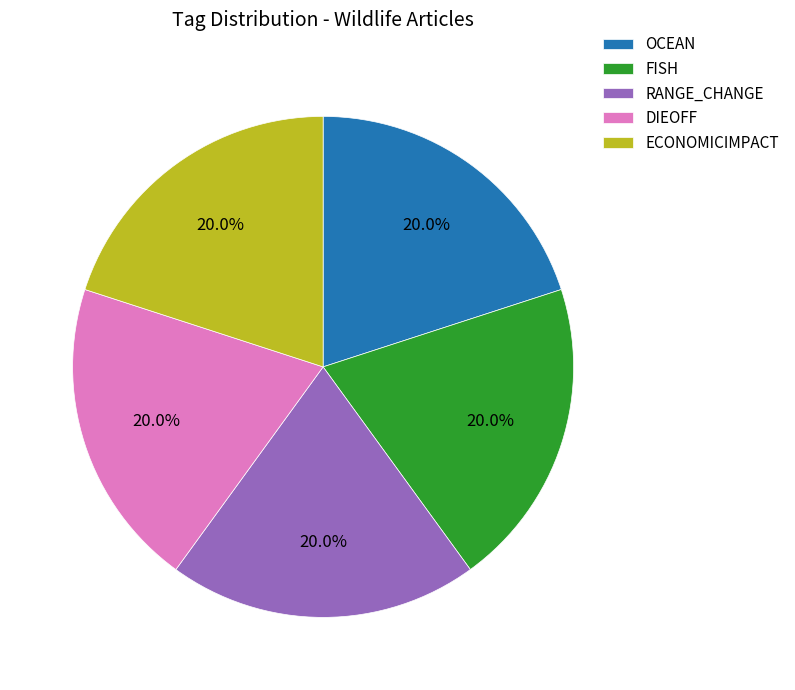

What is the total percentage of FISH and ECONOMICIMPACT?

40.0%